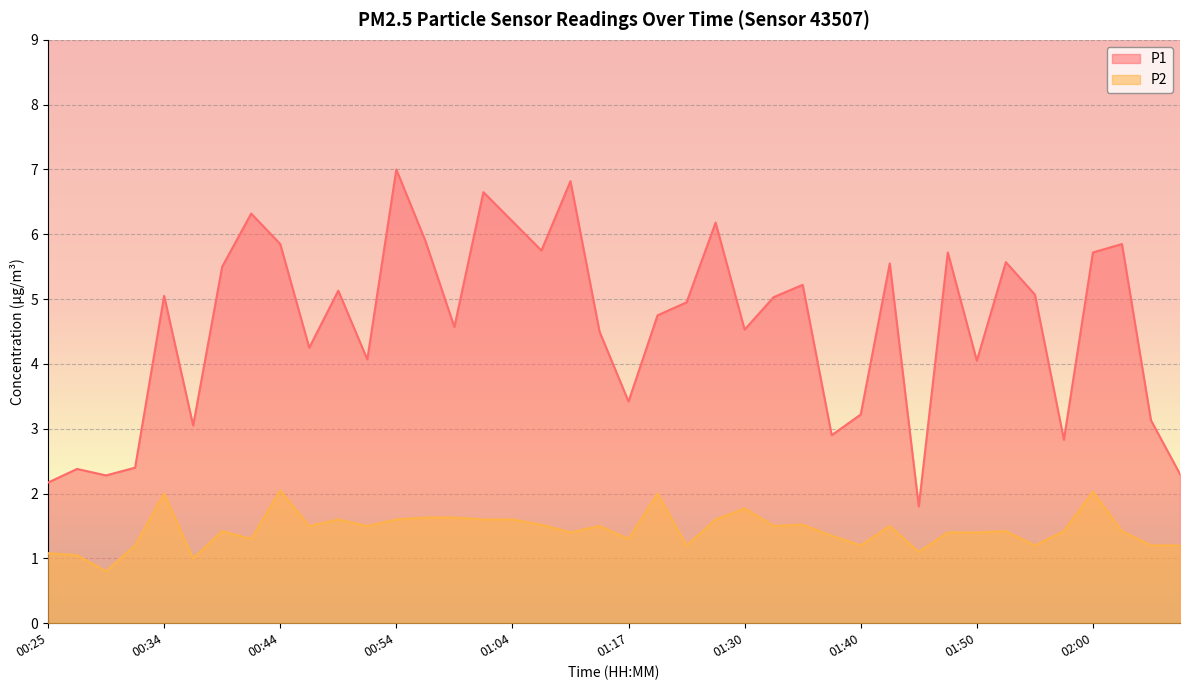

What is the sum of all P2 values?

57.7